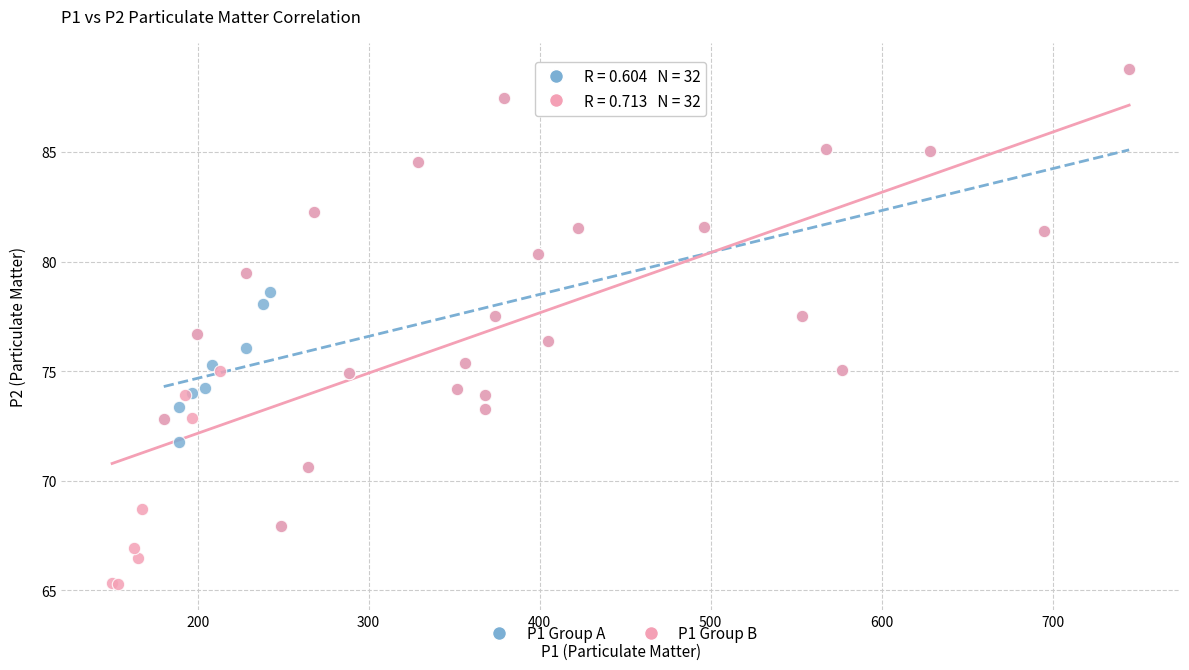

Which series contains the lowest Y value?

P1 Group B